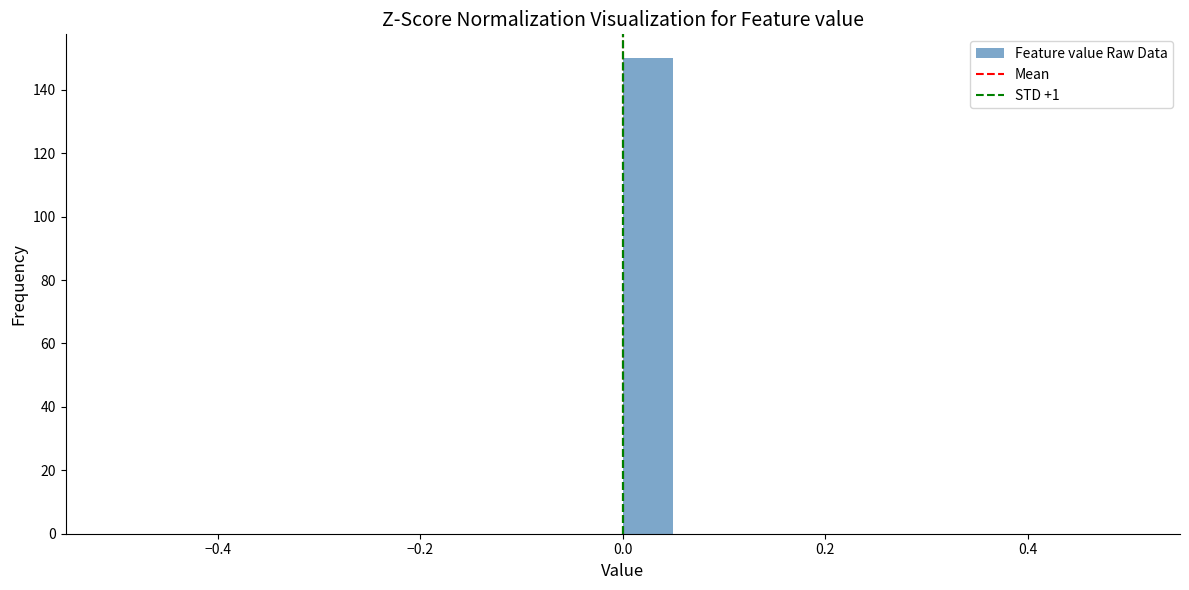

Around what value on the x-axis is the tallest bar? Give the approximate position of its centre, as read against the axis.

0.02